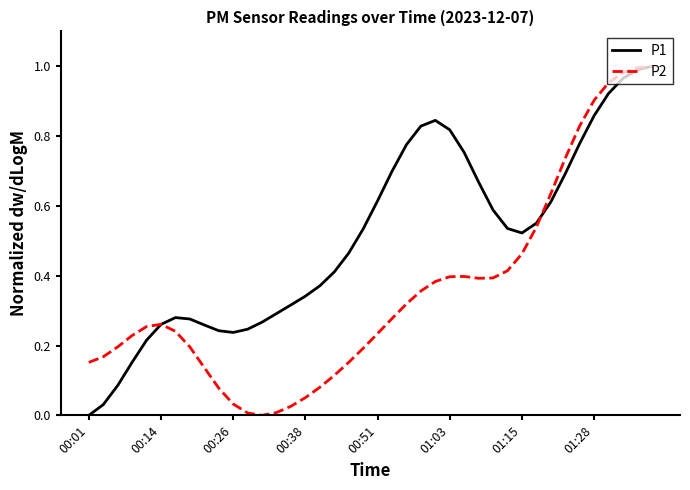

Rank the series by their average value, from highest to lowest.

P1, P2